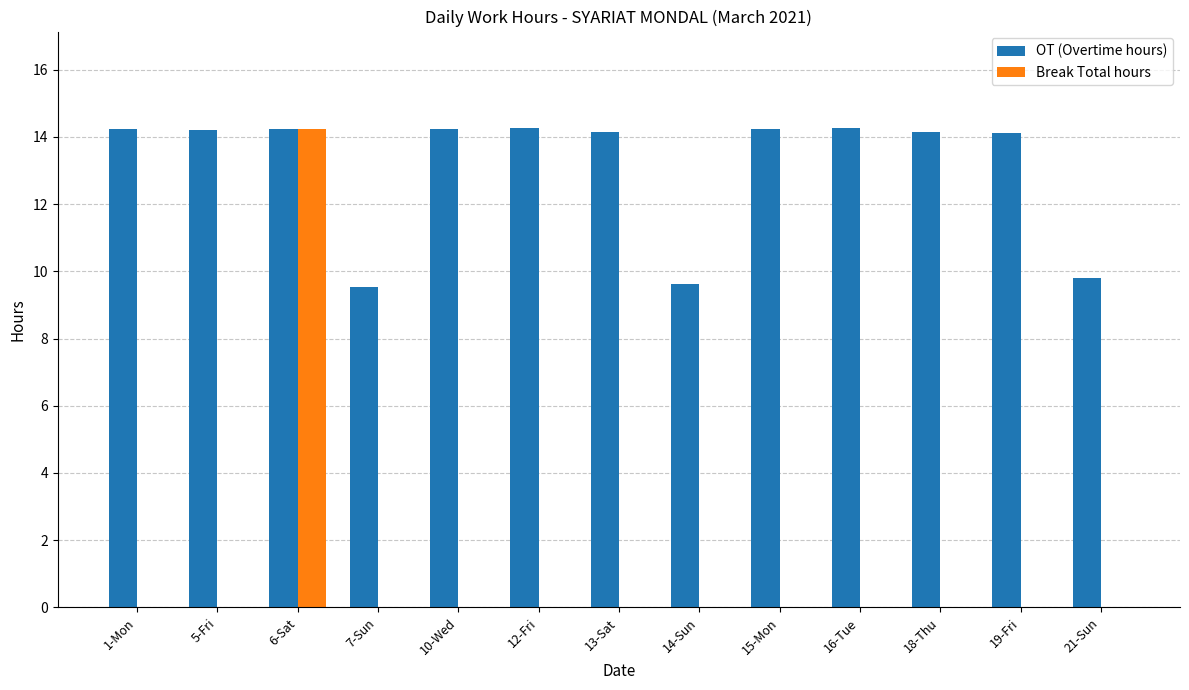

What is the total value across all series at 1-Mon?

14.2